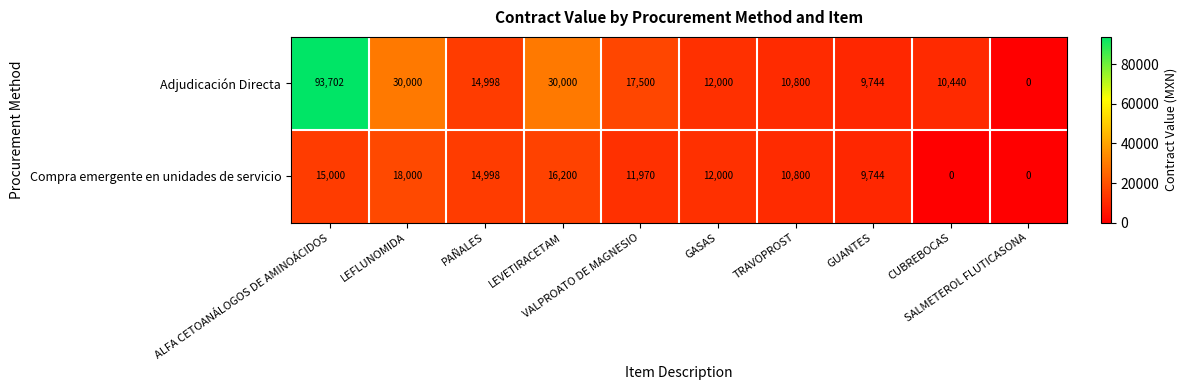

At how many categories does at least one series exceed 11983?

6